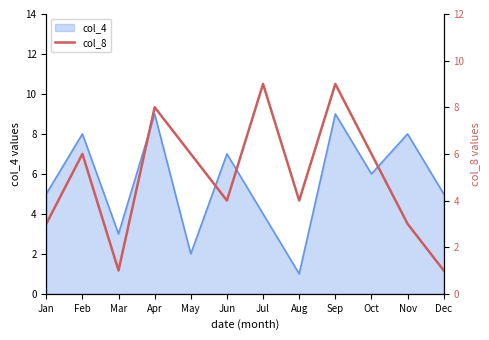

How many data points does each series have?

12